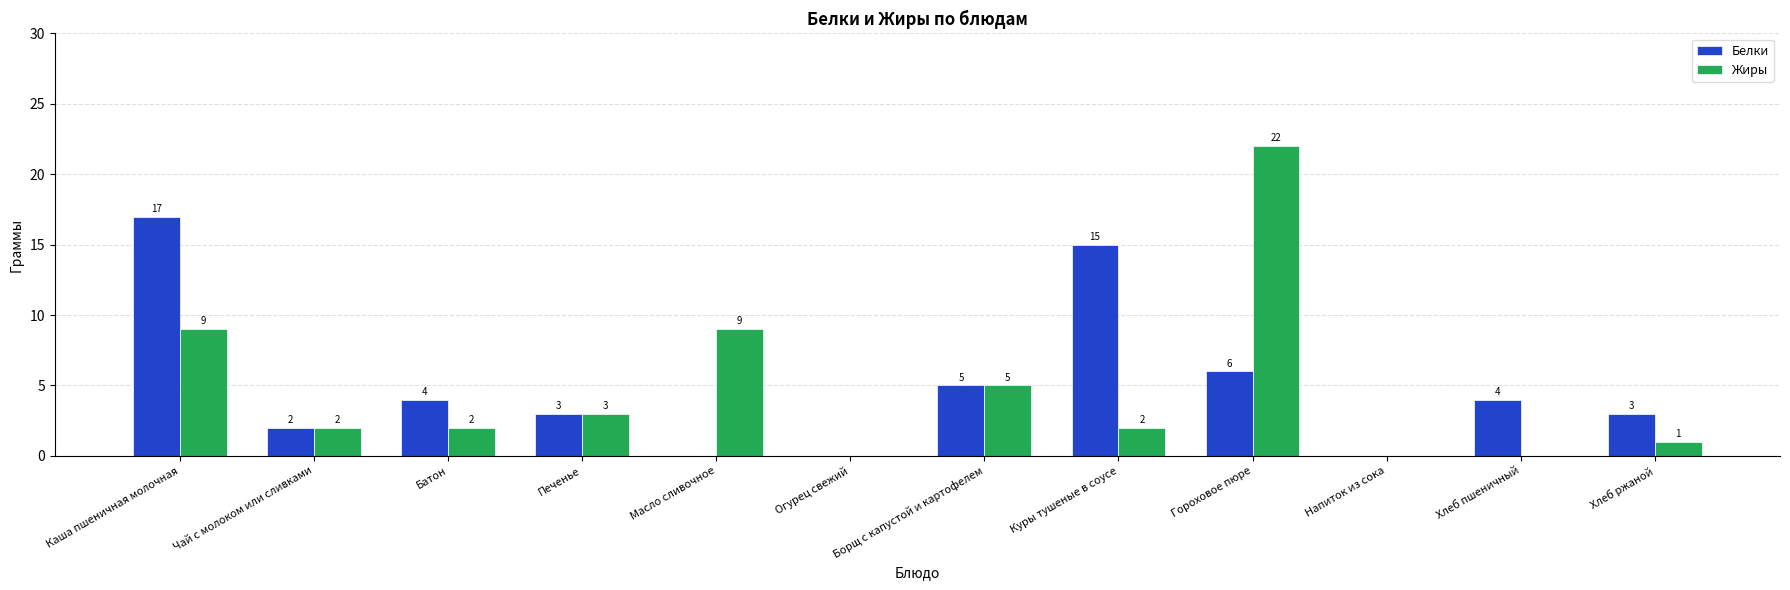

Which series has the largest total across all categories?

Белки